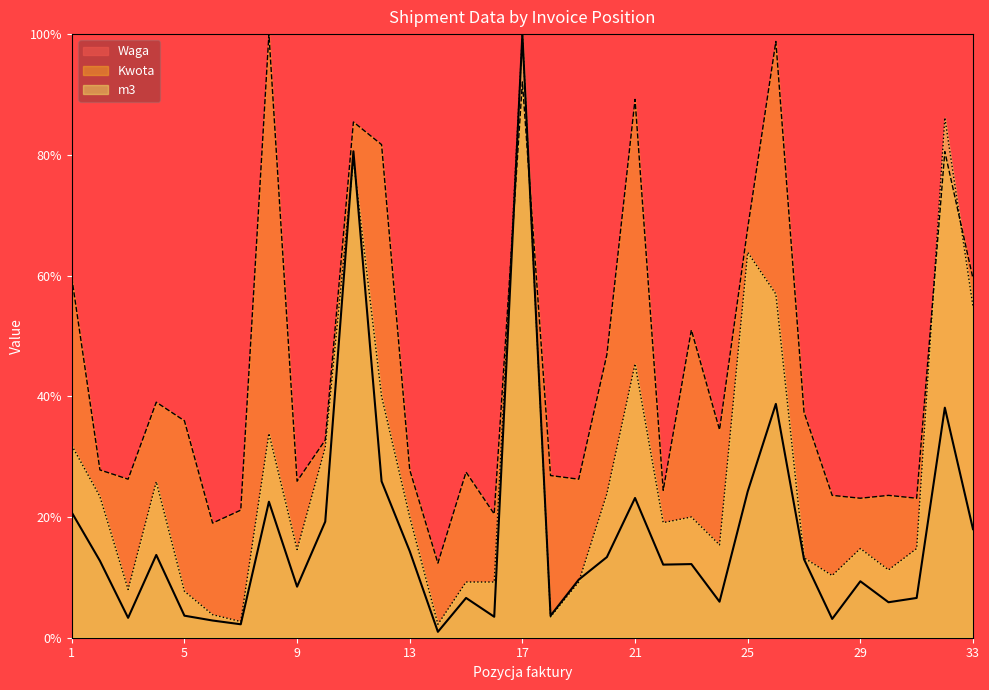

What is the sum of all Kwota values?

1471.3